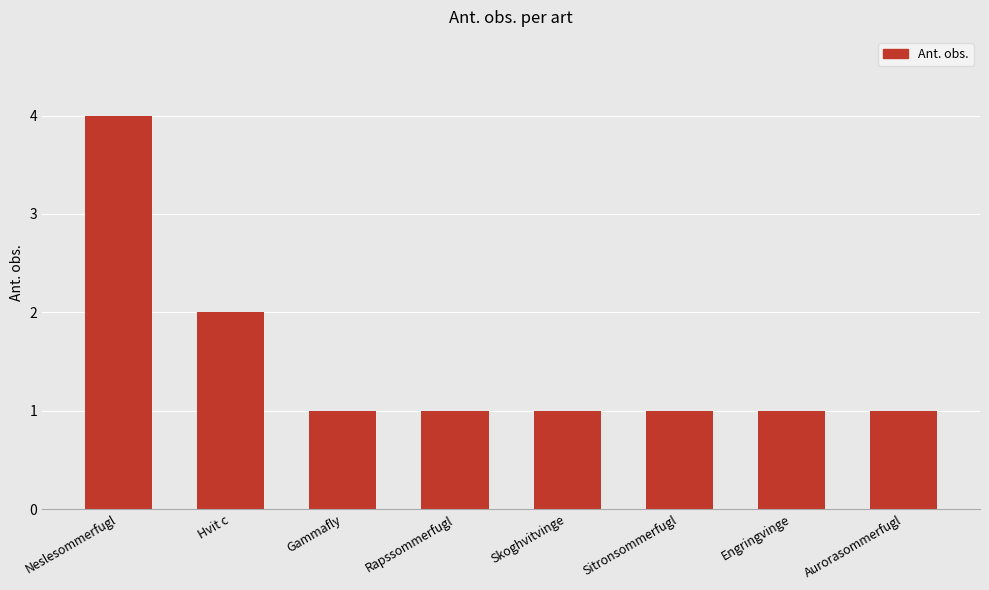

Between Skoghvitvinge and Hvit c, which is larger?

Hvit c